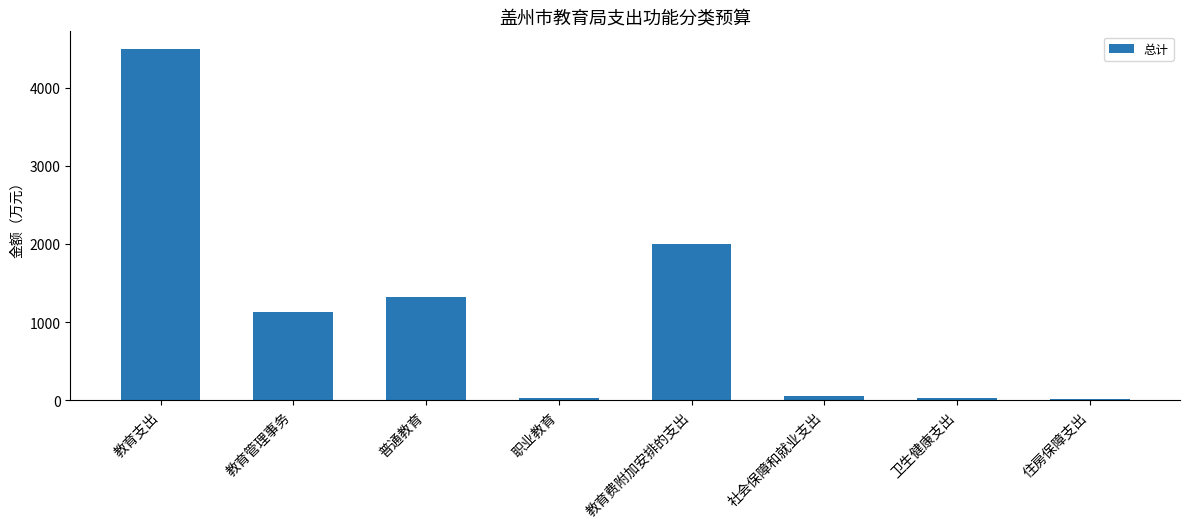

The value at 教育支出 is 8049.7. True or false?

False